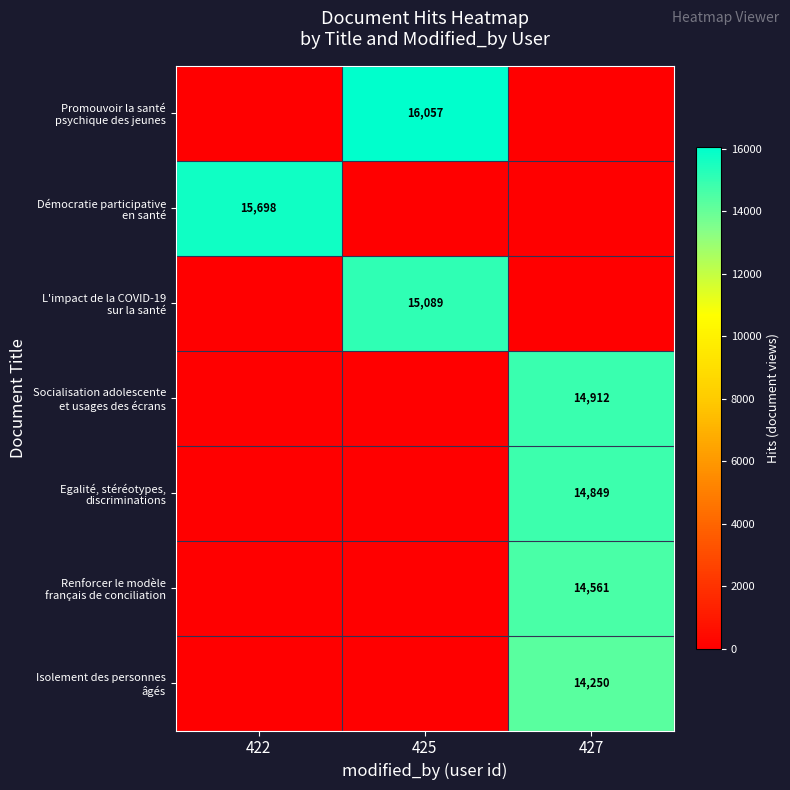

At how many categories does at least one series exceed 1246?

3